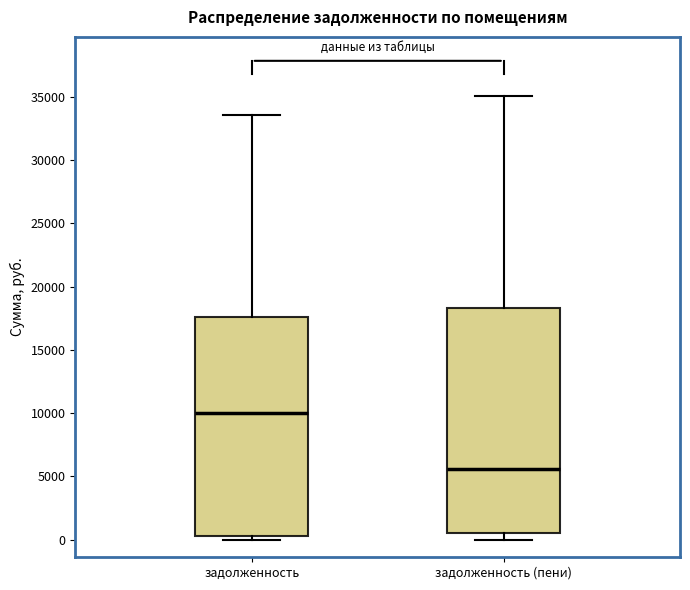

Where is the upper edge of the box for задолженность (пени) on the y-axis? The values are not printed on the chart, so give them approximately, as read against the axis.

18500